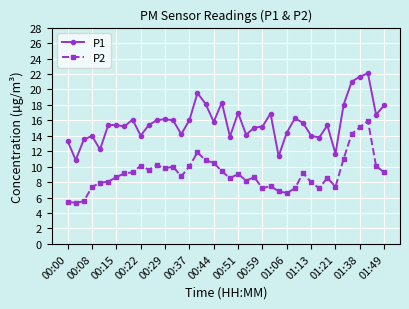

Which series has the largest total across all categories?

P1